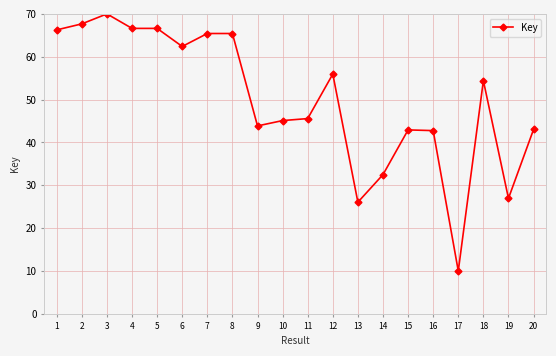

What is the value of the 4th point from the left?

66.6